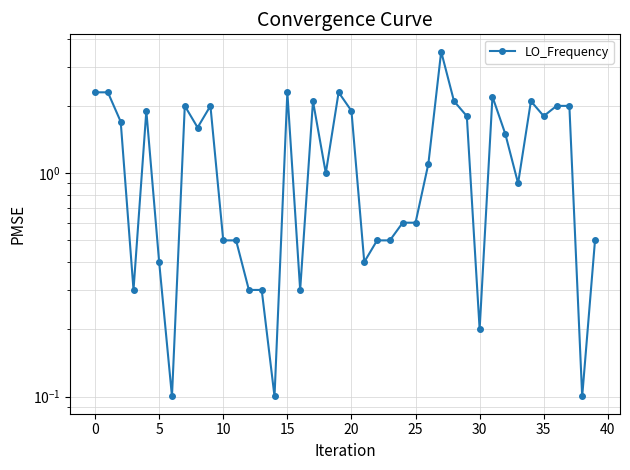

Which has a higher value, 14 or 18?

18